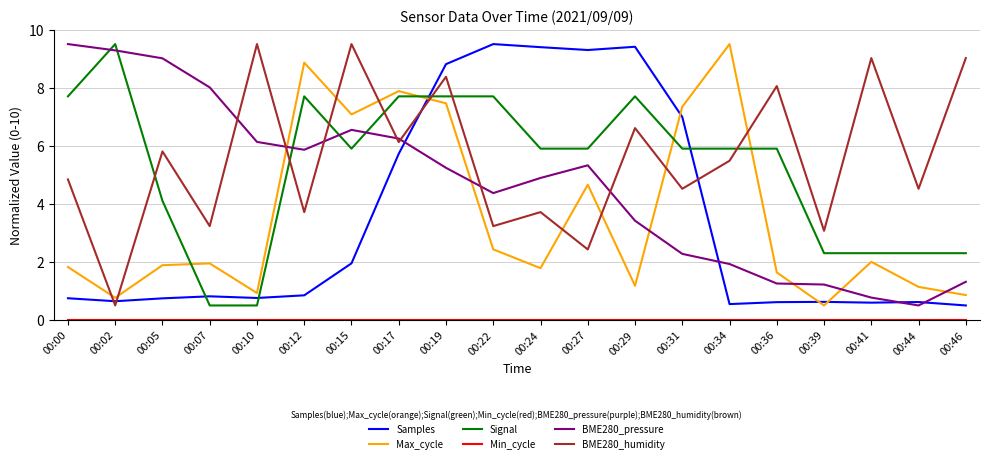

What is the total value across all series at 00:17?

33.7